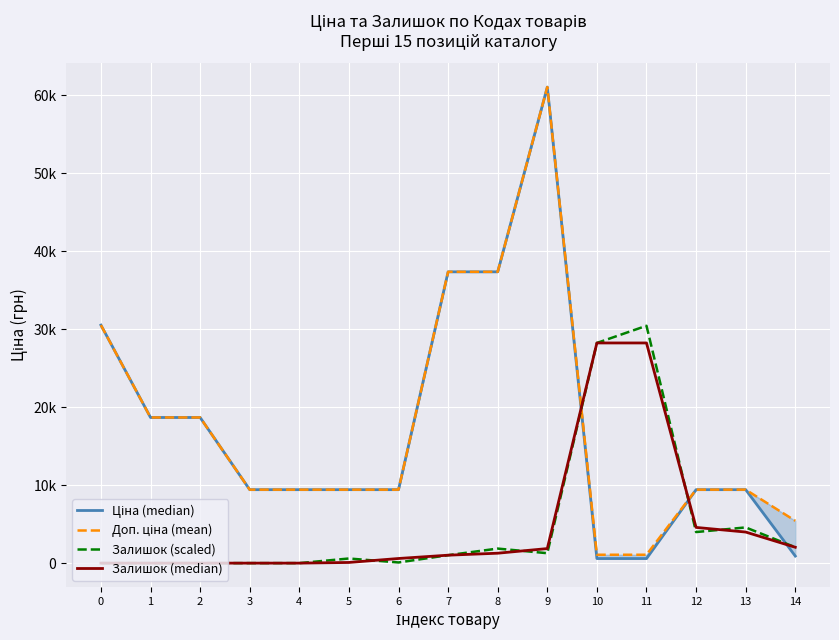

How many positive values does the Залишок (median) series have?

10